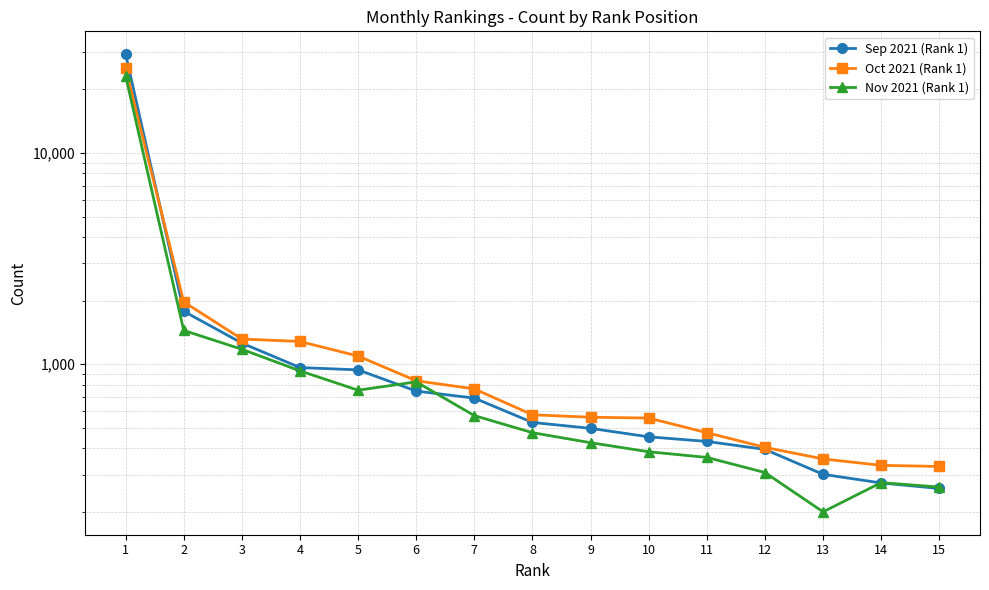

Is this an area chart (filled region under the line)?

No